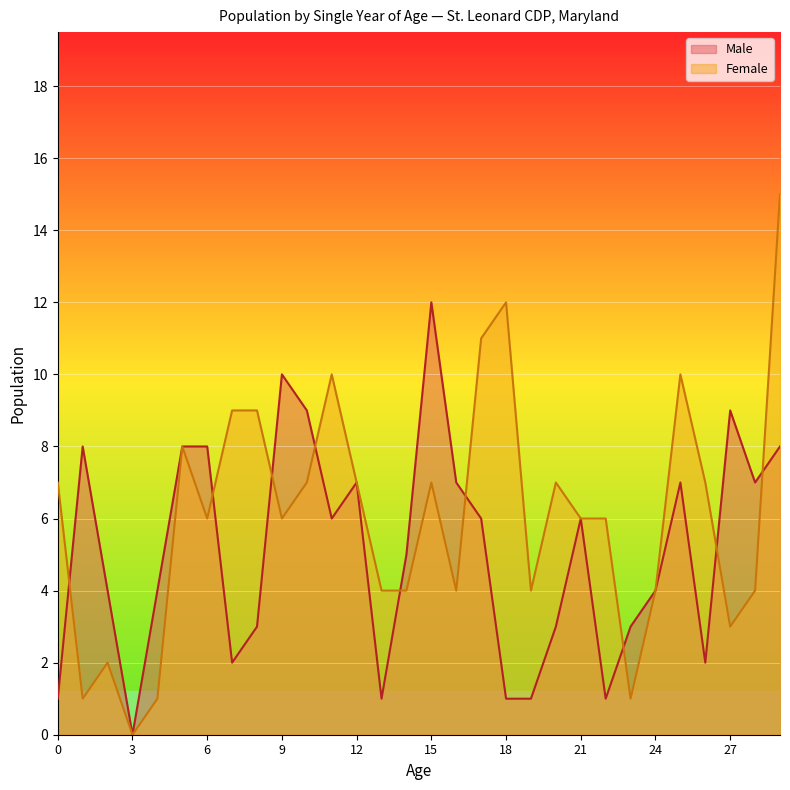

Where does the Male series first go above 6?

1